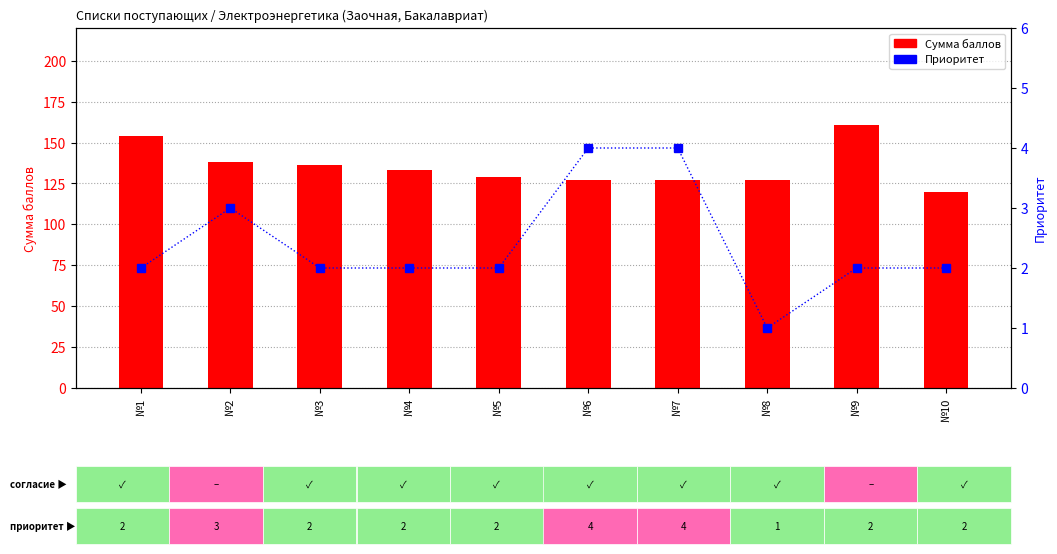

What is the total value across all series at №5?

131